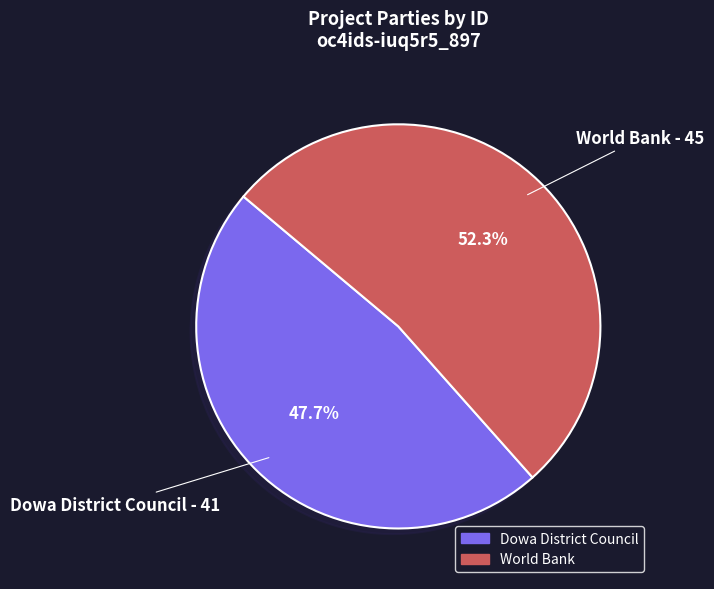

Rank the categories by value from lowest to highest.

Dowa District Council, World Bank